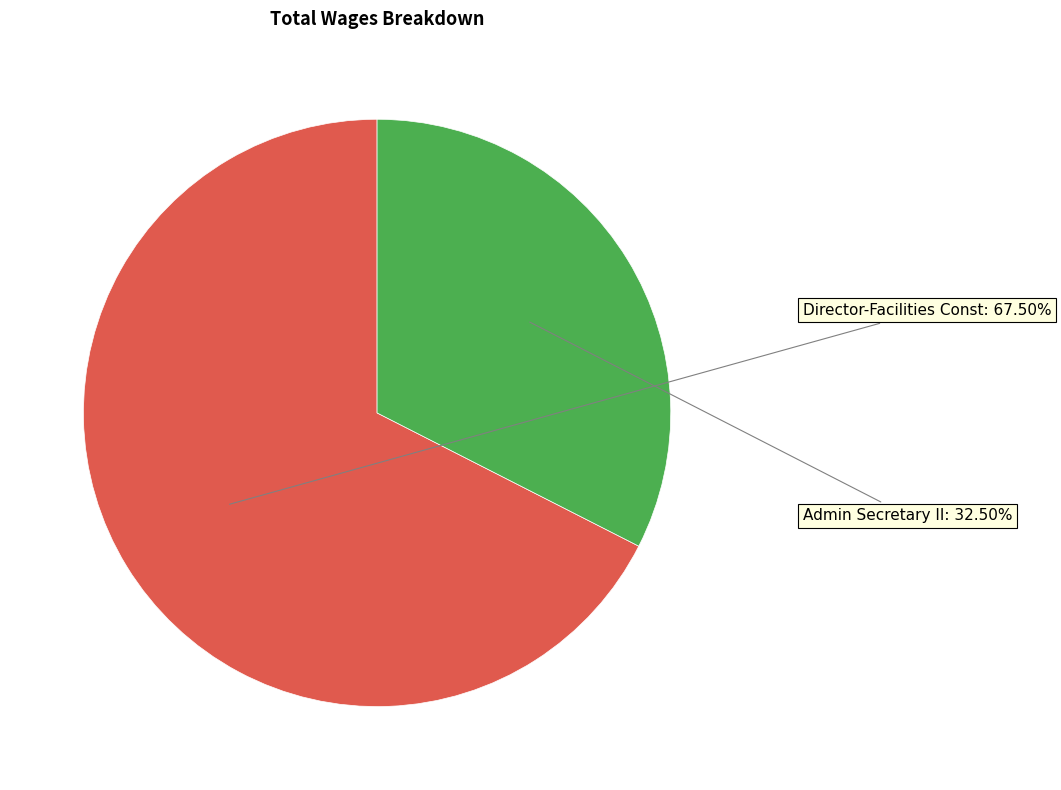

Count the number of slices in the pie.

2